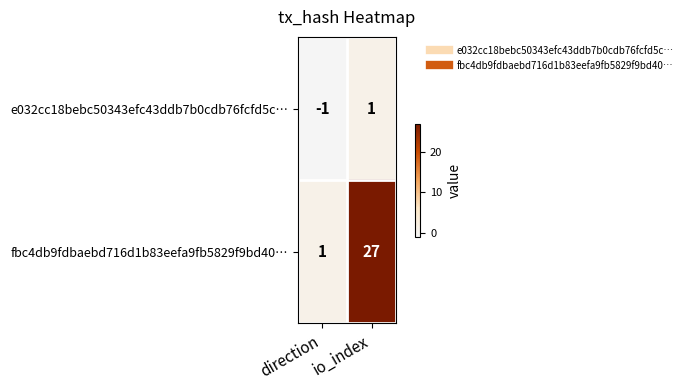

What is the sum of the fbc4db9fdbaebd716d1b83eefa9fb5829f9bd40… values at io_index and direction?

28